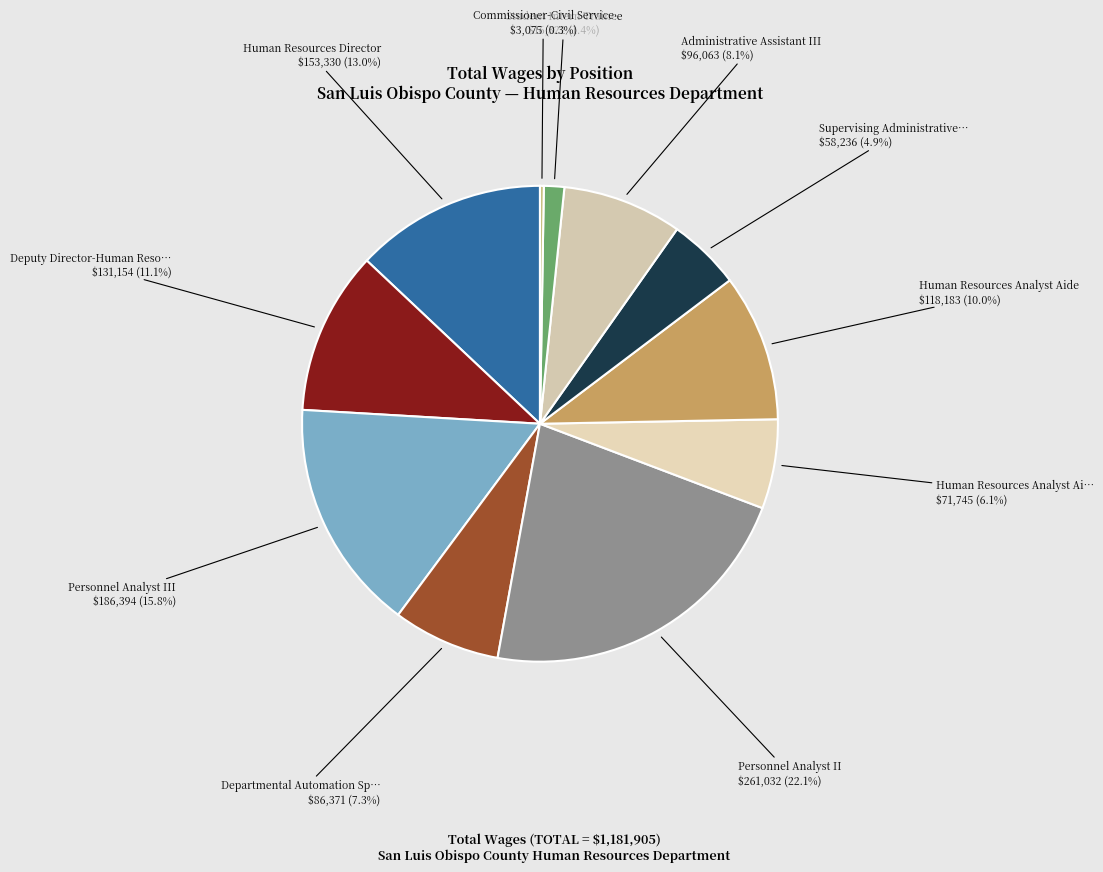

Rank the categories by value from lowest to highest.

Commissioner-Civil Service, Student Intern Trainee, Supervising Administrative Clerk I, Human Resources Analyst Aide-Confidential, Departmental Automation Specialist III, Administrative Assistant III, Human Resources Analyst Aide, Deputy Director-Human Resources, Human Resources Director, Personnel Analyst III, Personnel Analyst II